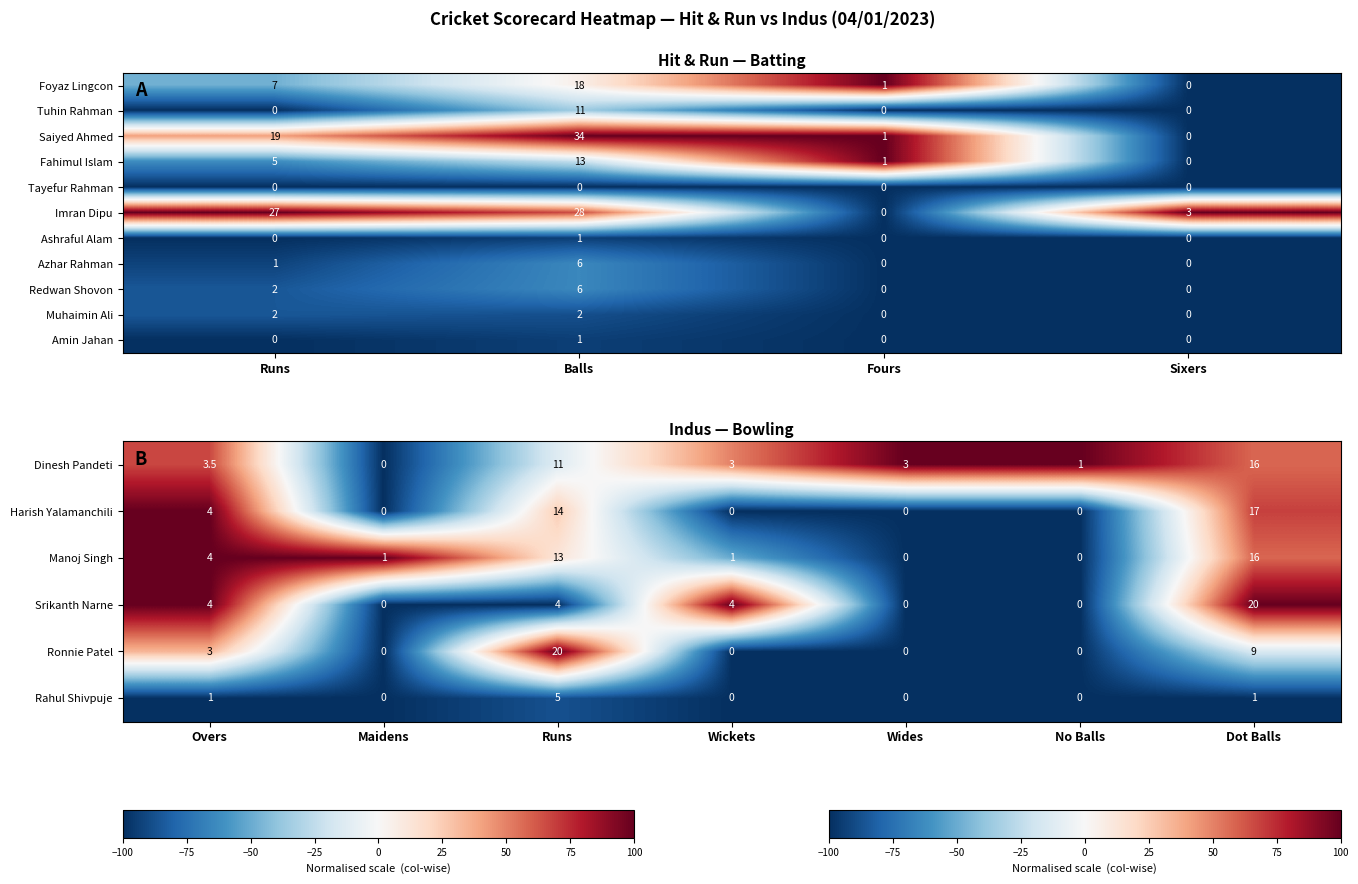

Where is Azhar Rahman nearest to the value 3?

Runs